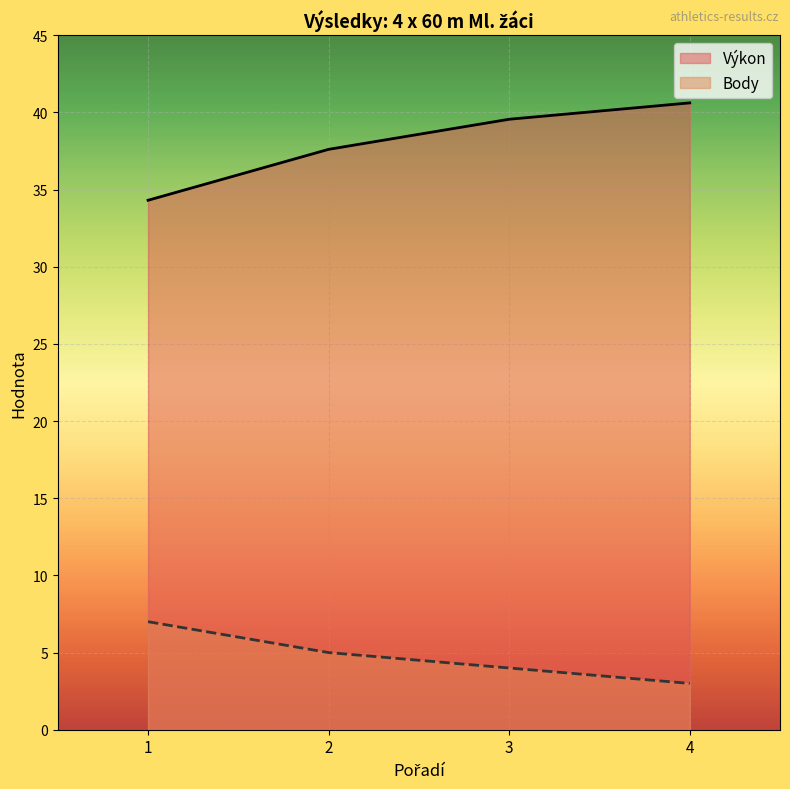

List the series in order of their peak value, lowest first.

Body, Výkon